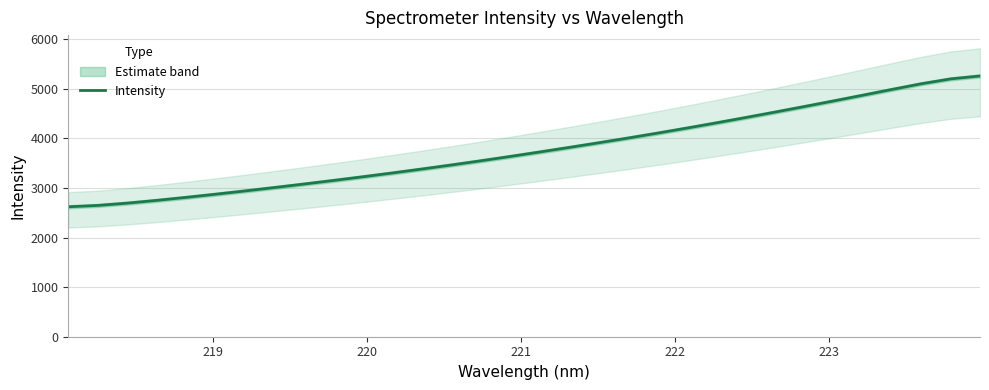

Does the chart display data point markers on the line(s)?

No